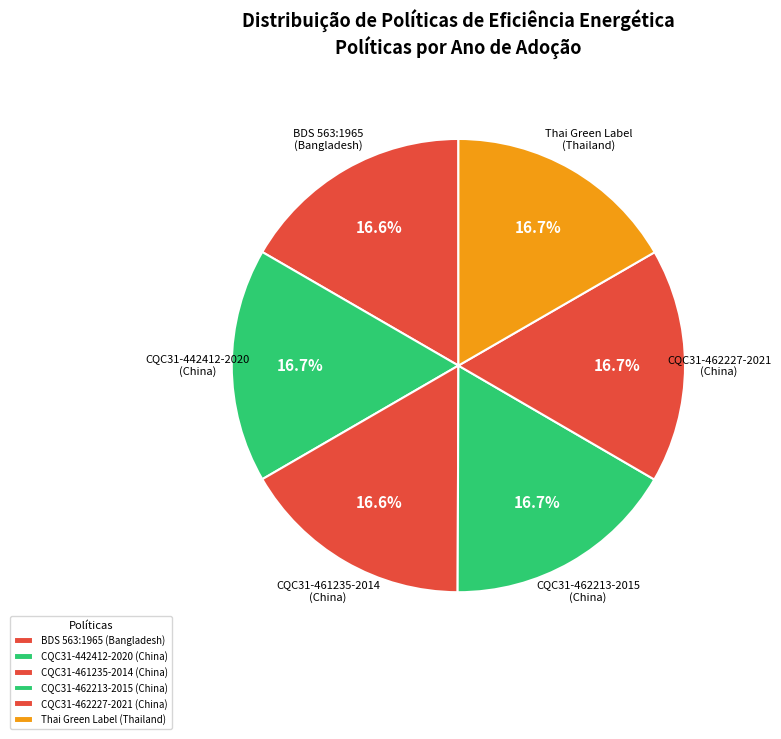

Count the number of slices in the pie.

6